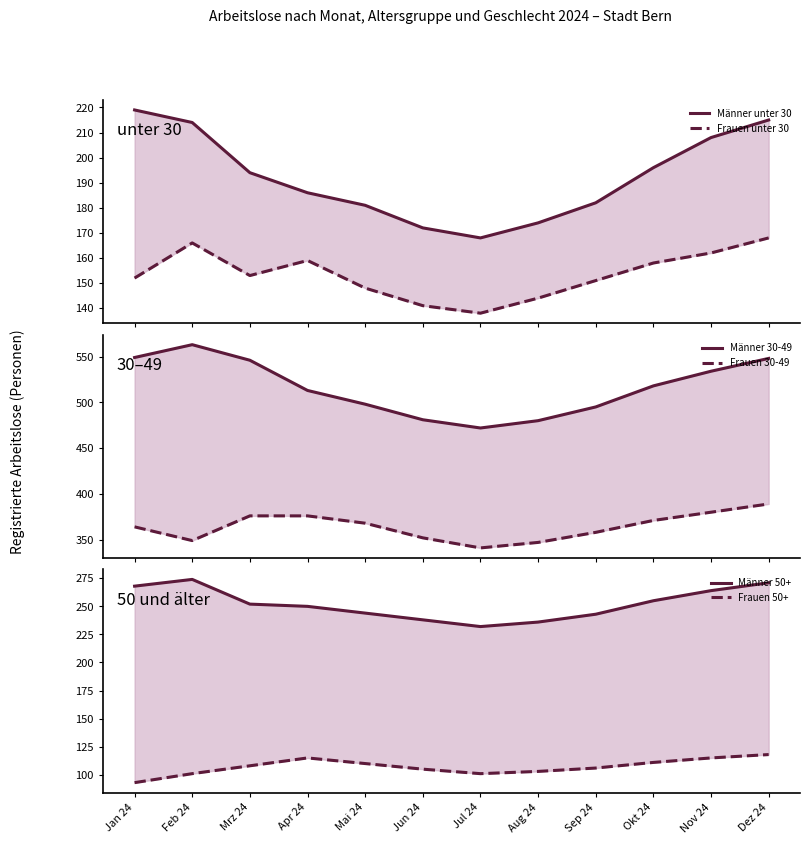

The Männer unter 30 series shows 109 at Aug 24. True or false?

False